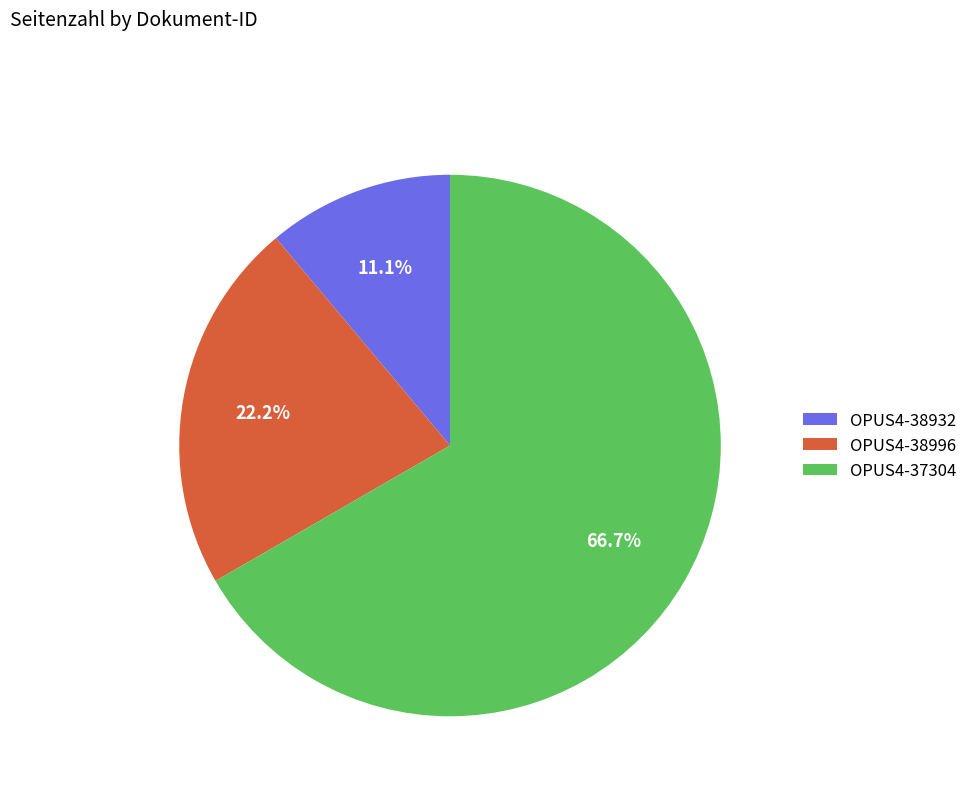

Between OPUS4-38996 and OPUS4-37304, which is larger?

OPUS4-37304